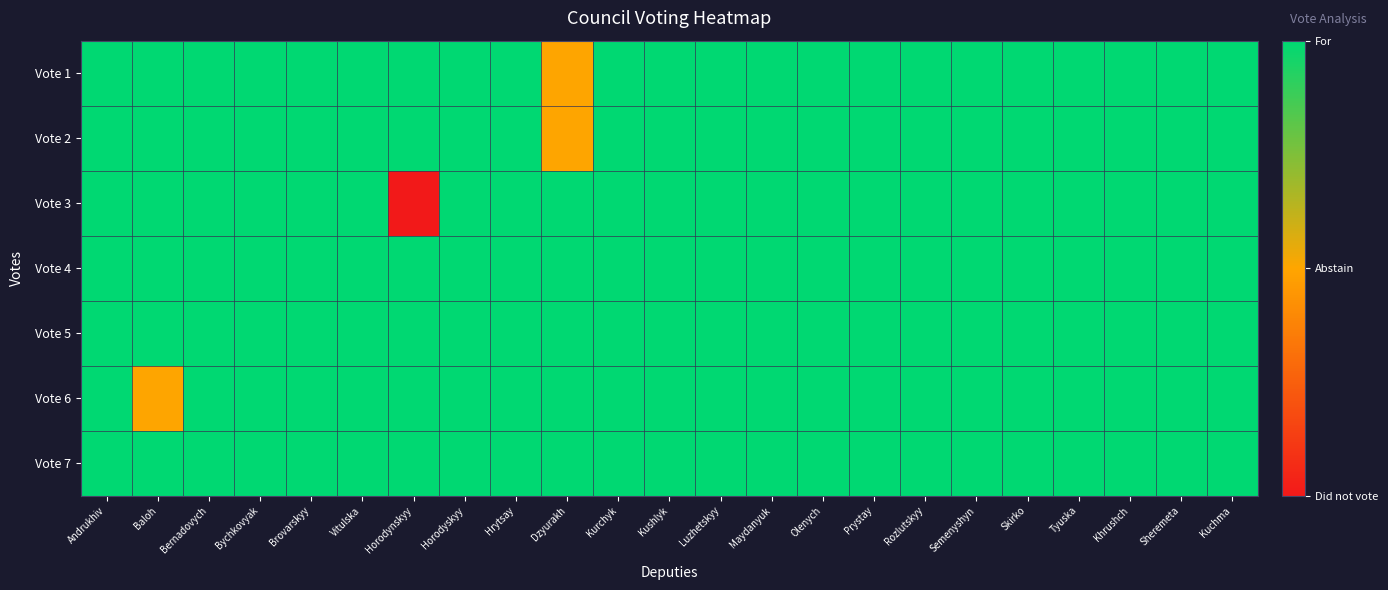

What is the total value across all series at Prystay?

7